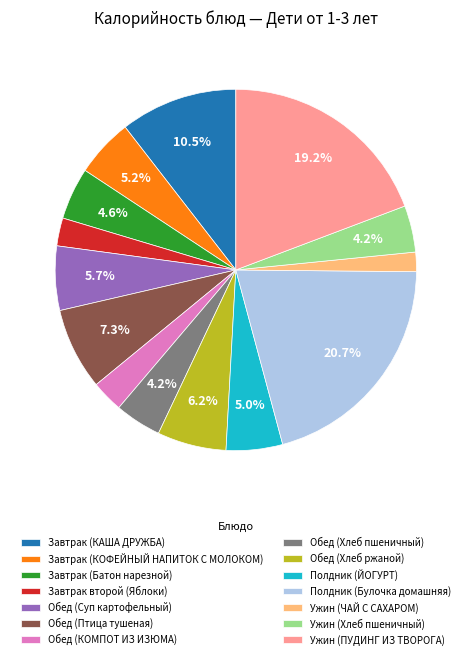

To the nearest percent, what is the average slice percentage?

7%